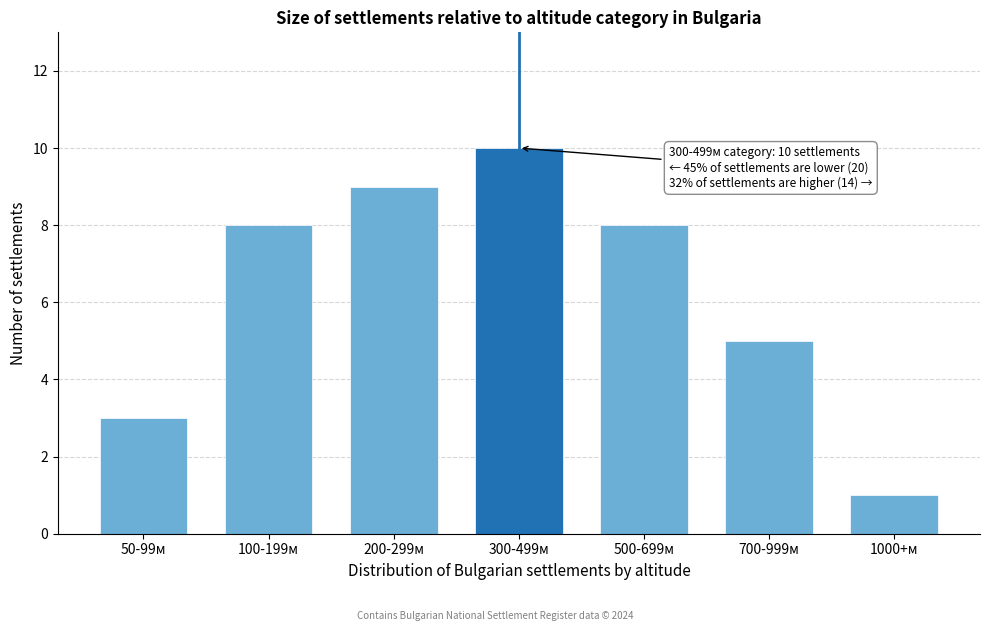

Reading left to right, extract all data points from this chart.

3	8	9	10	8	5	1